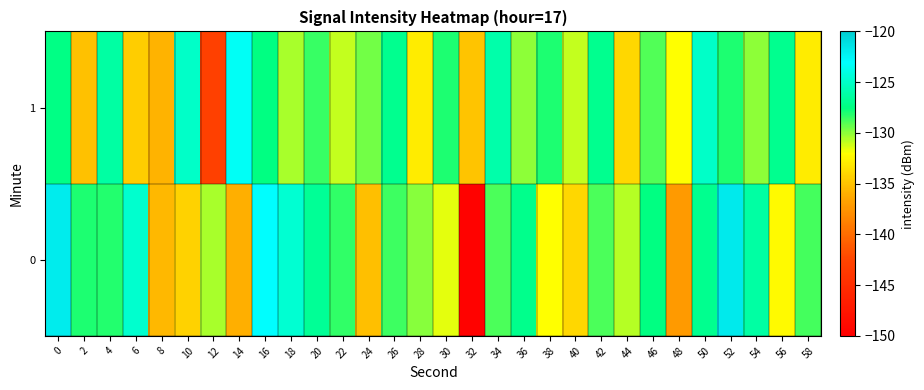

What is the maximum value shown in the chart?

-121.8